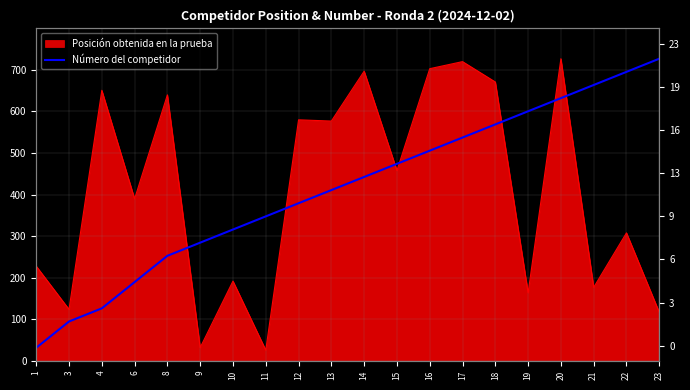

How many values are below 442?

10